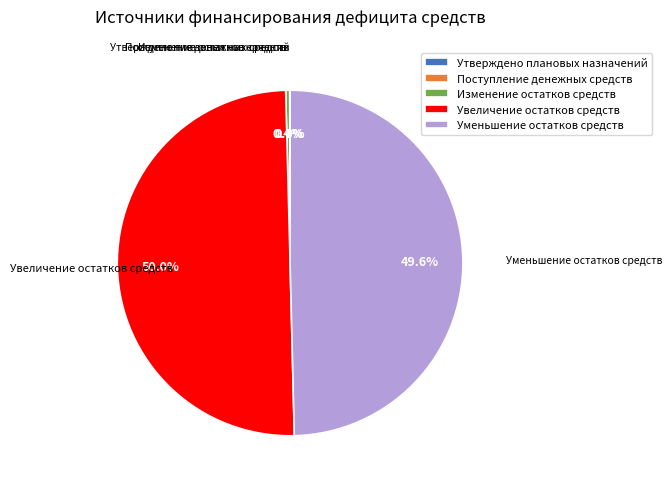

Does Изменение остатков средств account for over 50% of the chart?

No